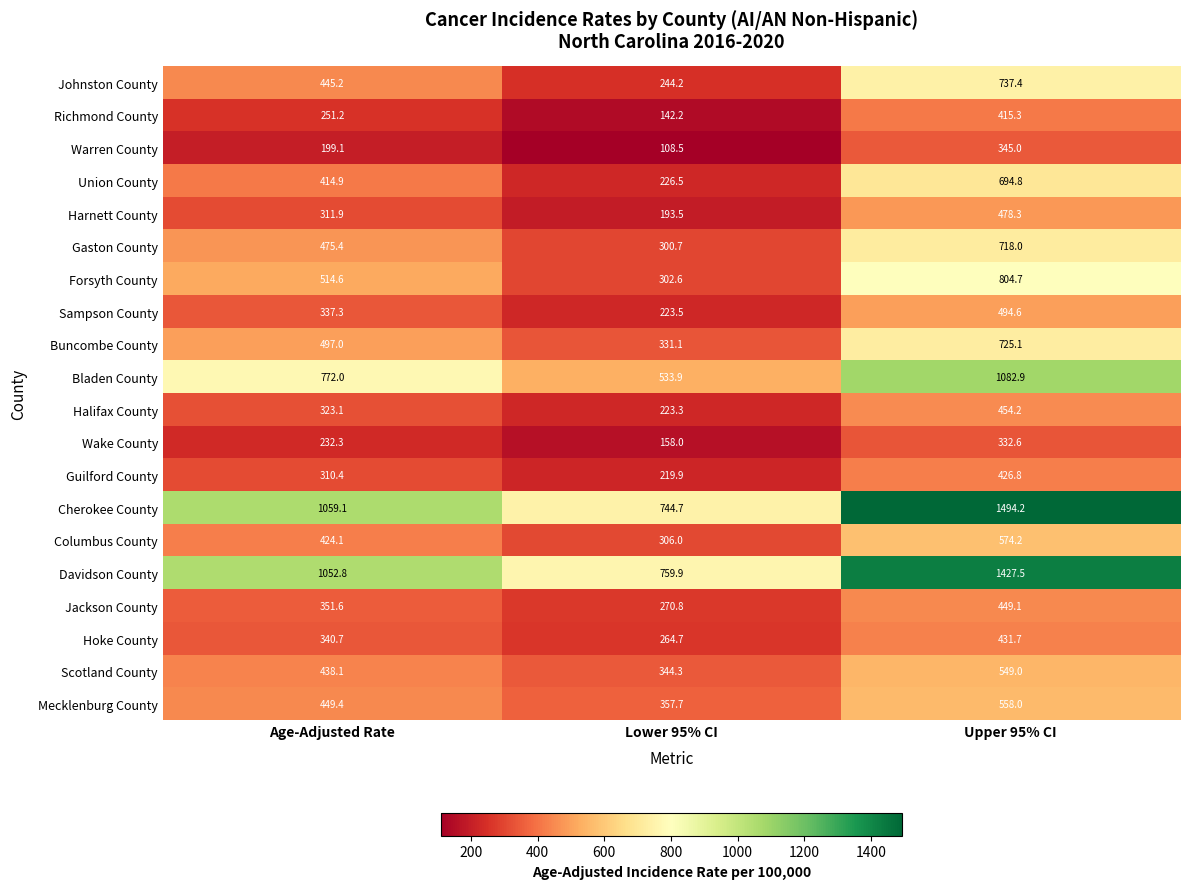

At which category is the sum across all series the highest?

Upper 95% CI